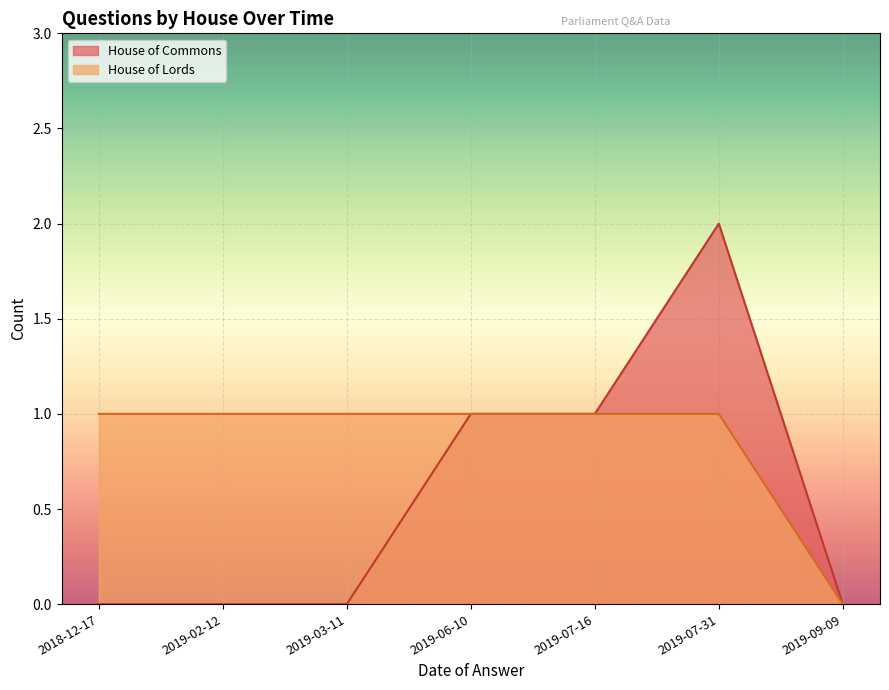

What position from the right is 2019-02-12?

6